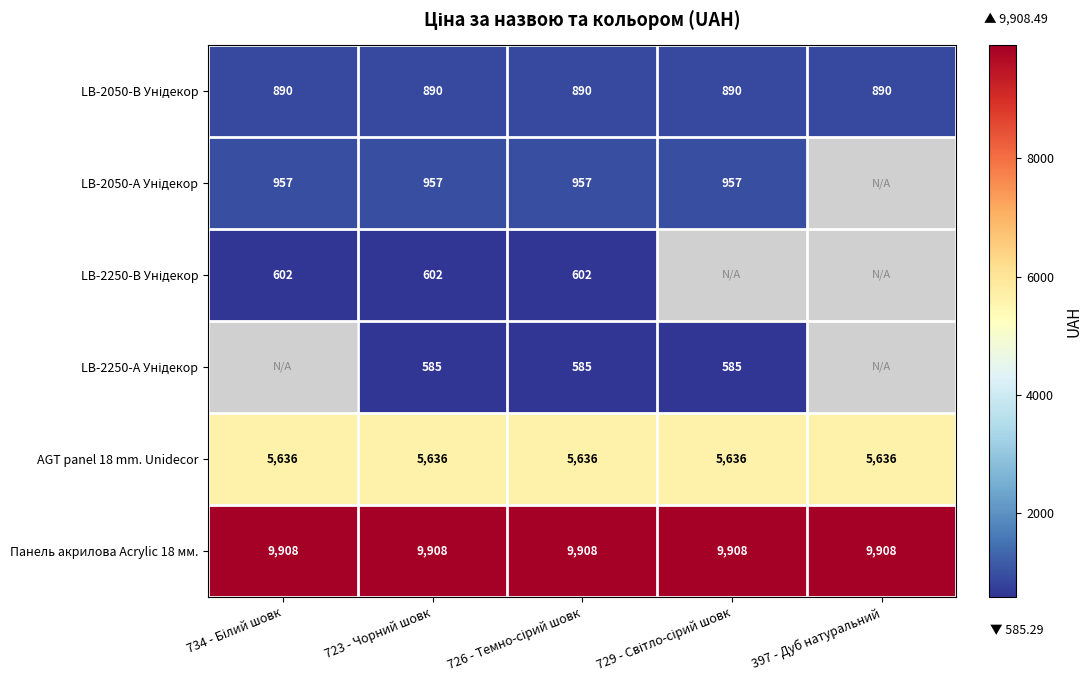

What is the average value of the Панель акрилова Acrylic 18 мм. series?

9908.5